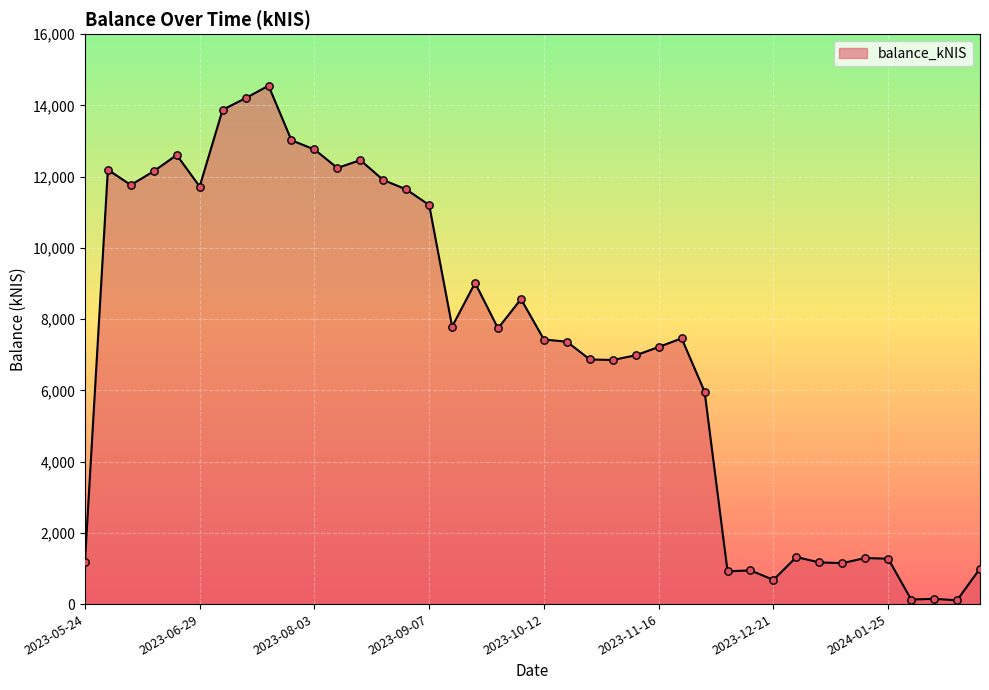

What is the greatest value displayed?

14553.1